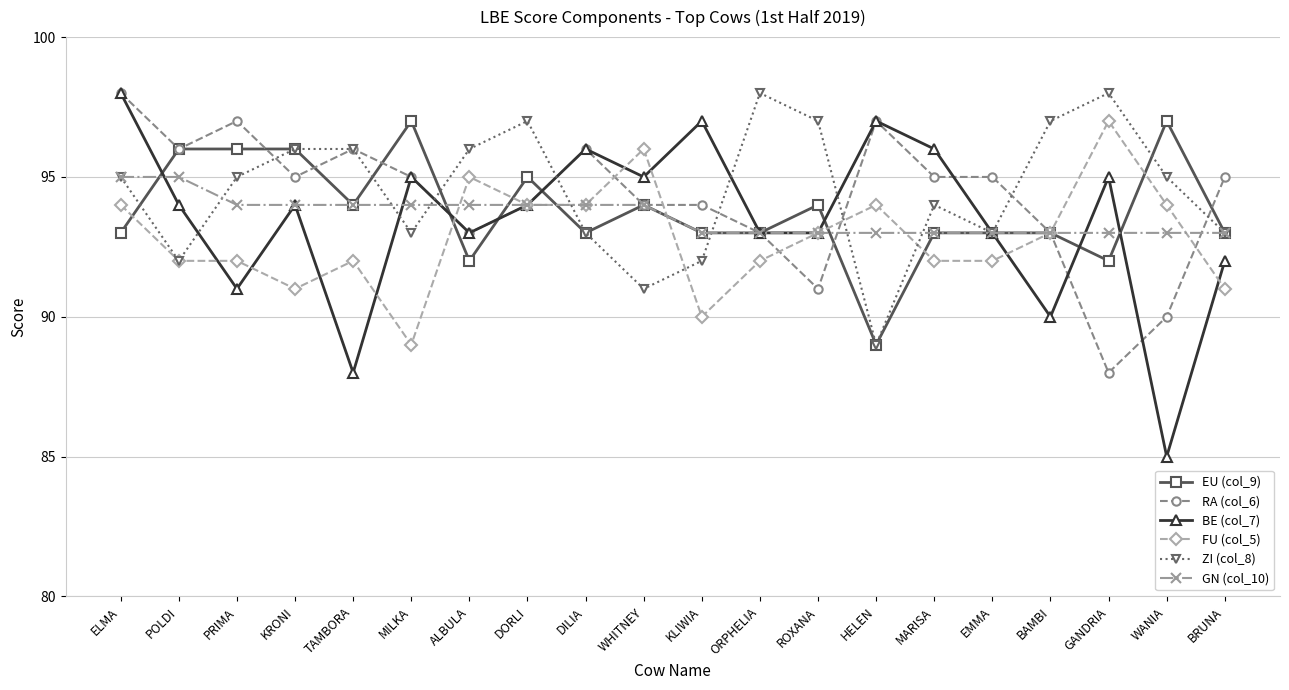

What is the minimum value for EU (col_9)?

89